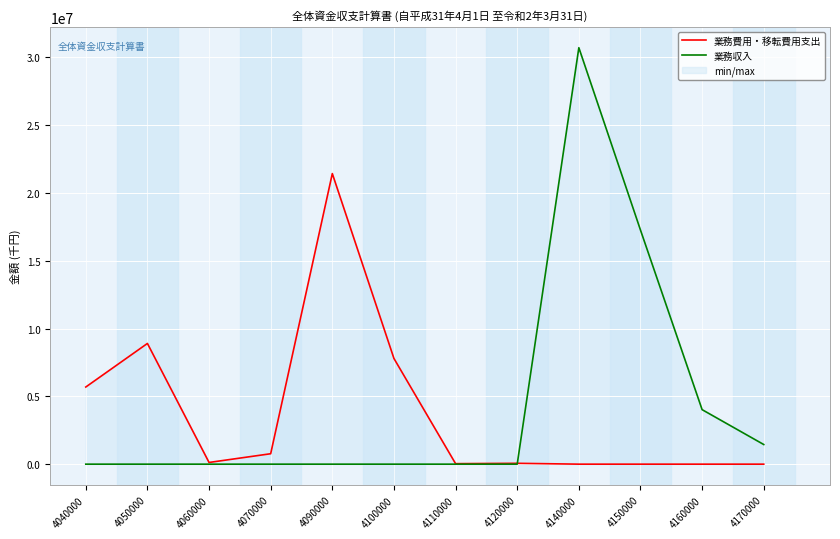

What is the spread (max minus min) of values at 4040000?

5690921